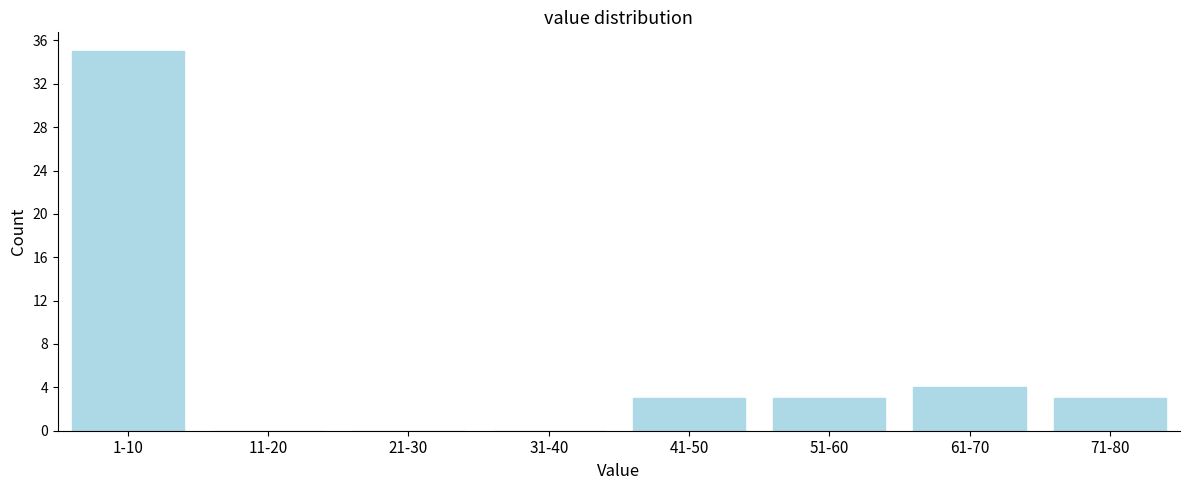

Reading left to right, transcribe all the data shown in this chart.

1-10=35	11-20=0	21-30=0	31-40=0	41-50=3	51-60=3	61-70=4	71-80=3